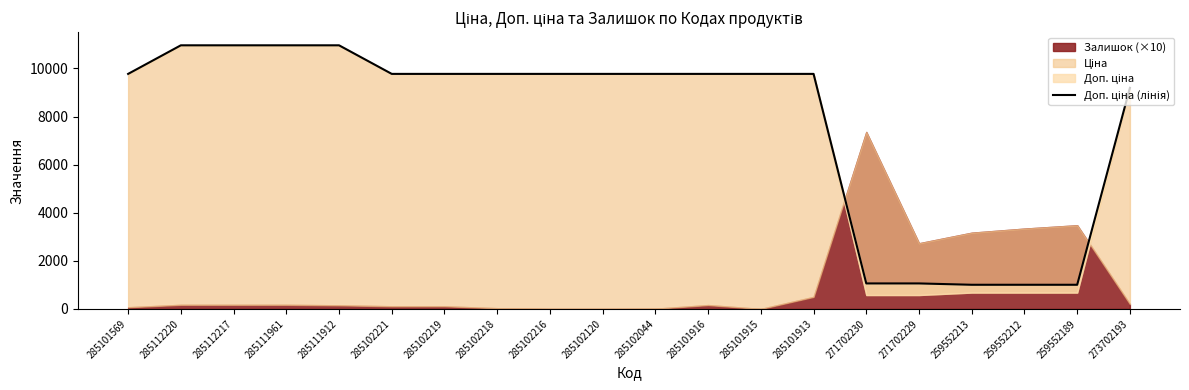

Does the chart display data point markers on the line(s)?

No